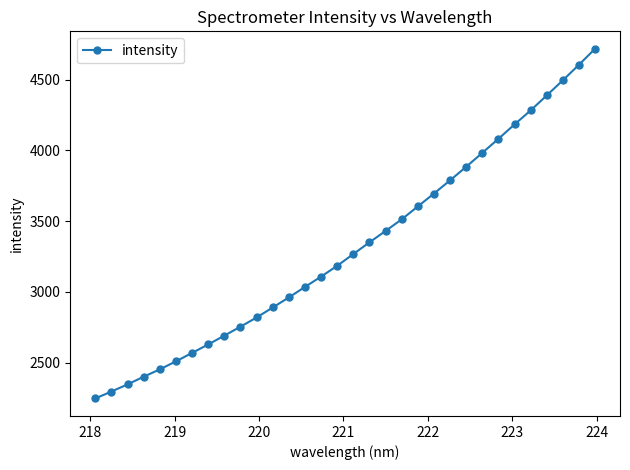

Count the number of categories in the chart.

32